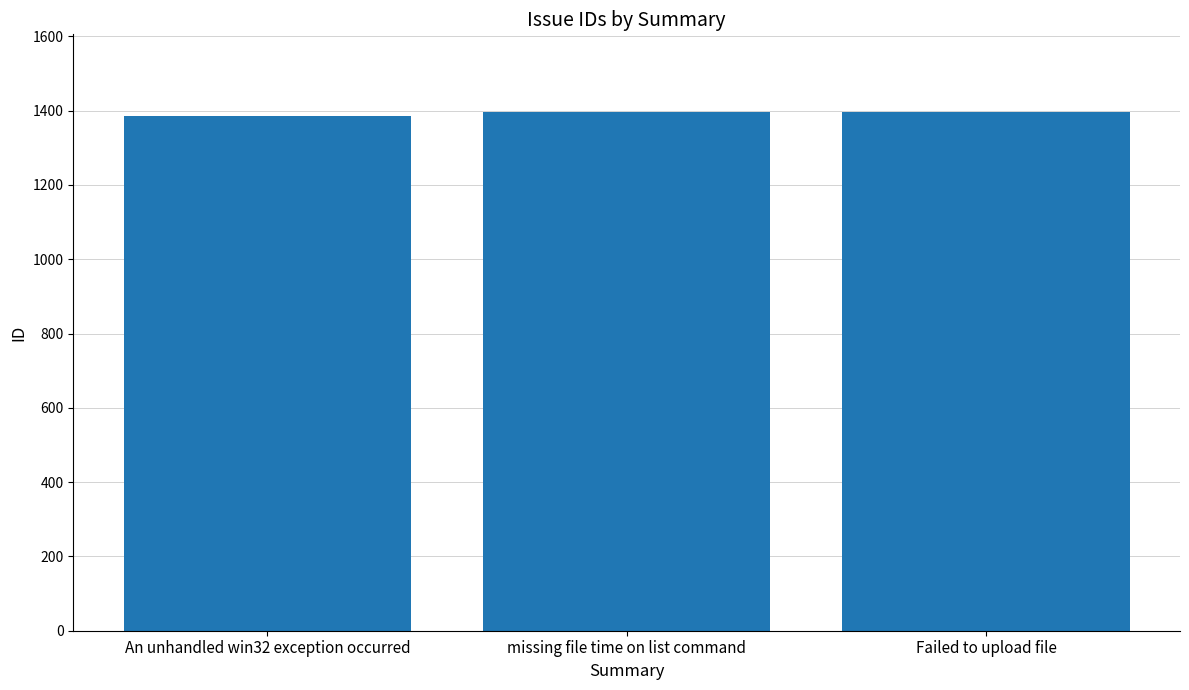

Approximately how many times larger is the value at missing file time on list command compared to An unhandled win32 exception occurred?

1.0